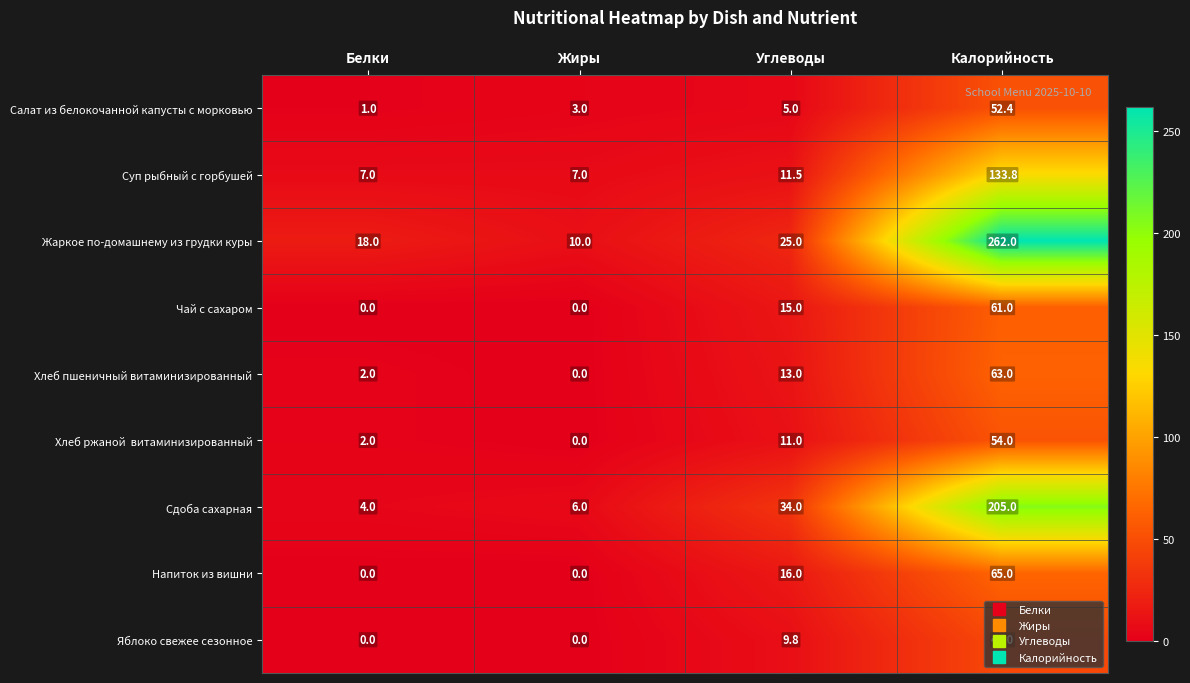

At how many categories does at least one series exceed 4?

4